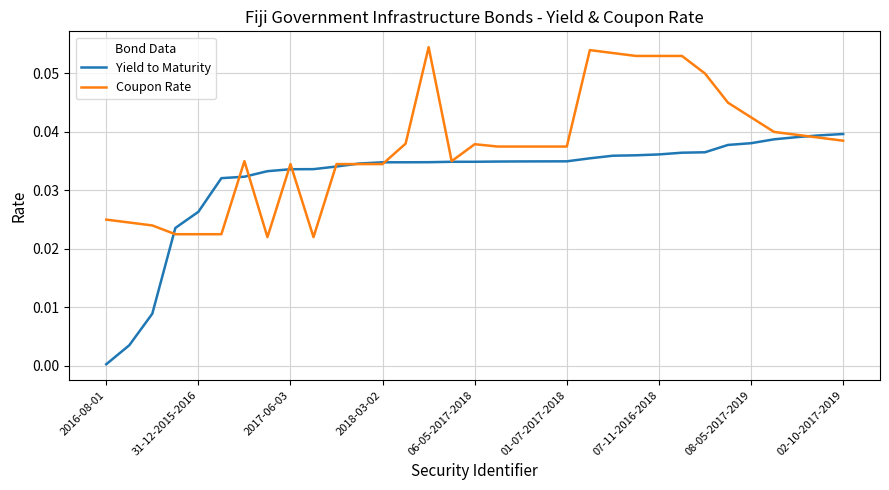

Which series ends up on top after the final intersection of Yield to Maturity and Coupon Rate?

Yield to Maturity